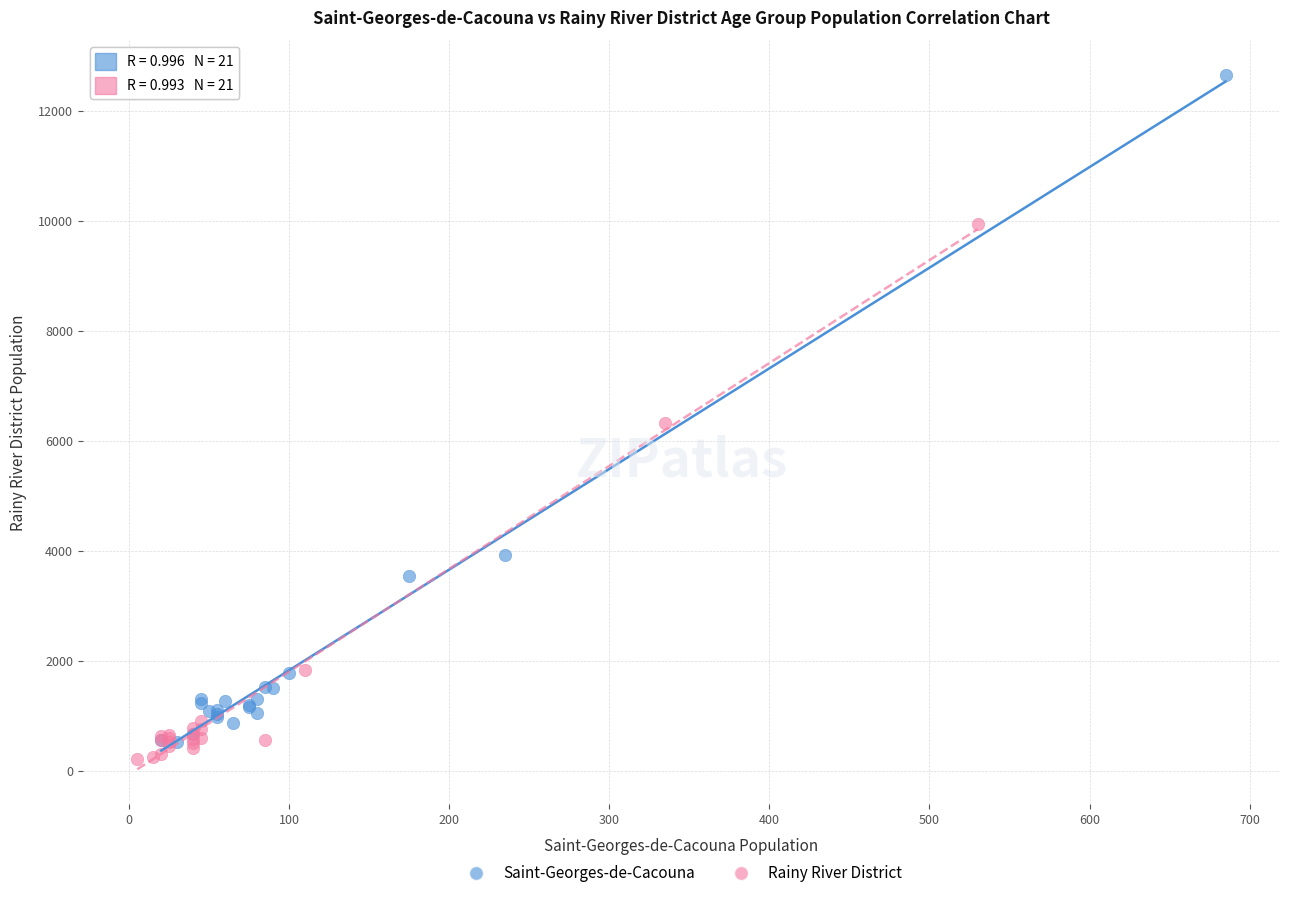

Which series has the largest Y range (max minus min)?

Saint-Georges-de-Cacouna